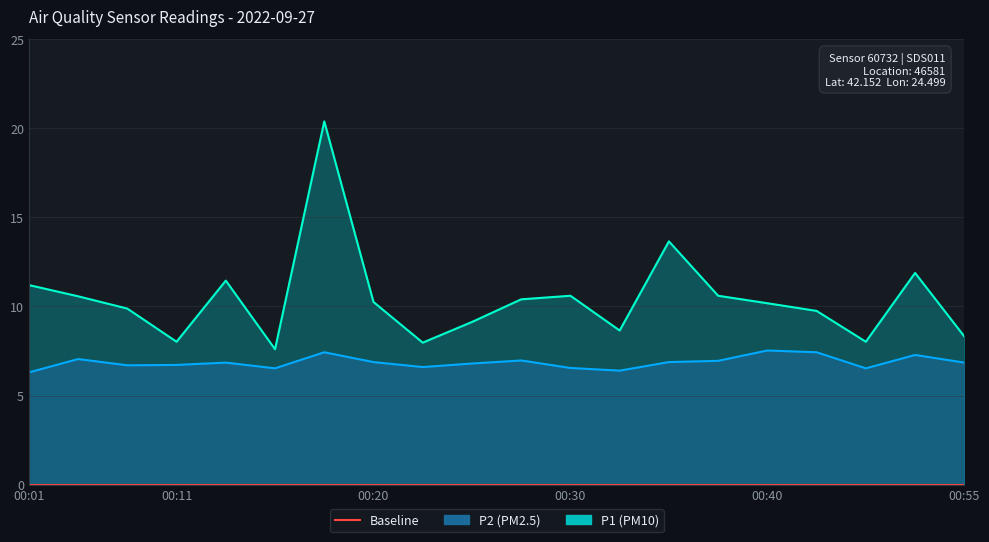

In P1, how many points are lower than both neighbors (excluding endpoints)?

5